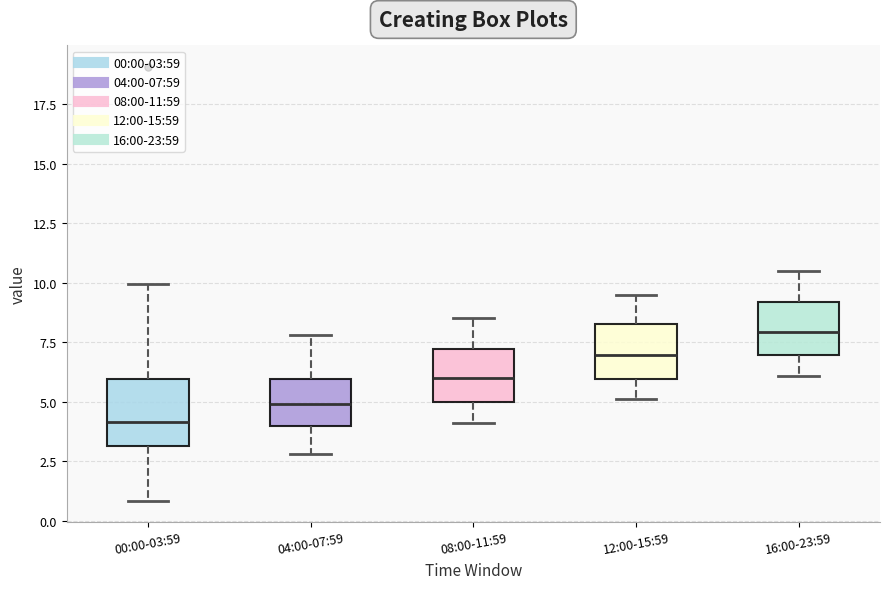

Reading left to right, transcribe this box plot: for each box, give where its median line is, the range the box spans, and where its two whiskers end, as read against the y-axis. The values are not printed on the chart, so give them approximately, as read against the axis.

00:00-03:59: median 4.0, box 3.0 to 6.0, whiskers 1.0 to 10.0
04:00-07:59: median 5.0, box 4.0 to 6.0, whiskers 3.0 to 8.0
08:00-11:59: median 6.0, box 5.0 to 7.0, whiskers 4.0 to 8.5
12:00-15:59: median 7.0, box 6.0 to 8.5, whiskers 5.0 to 9.5
16:00-23:59: median 8.0, box 7.0 to 9.0, whiskers 6.0 to 10.5